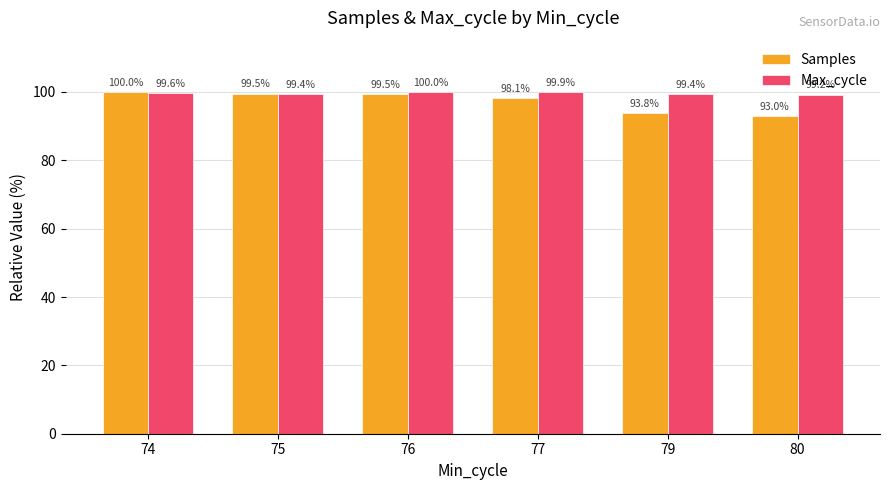

What value does the Samples series have at 80?

93.0